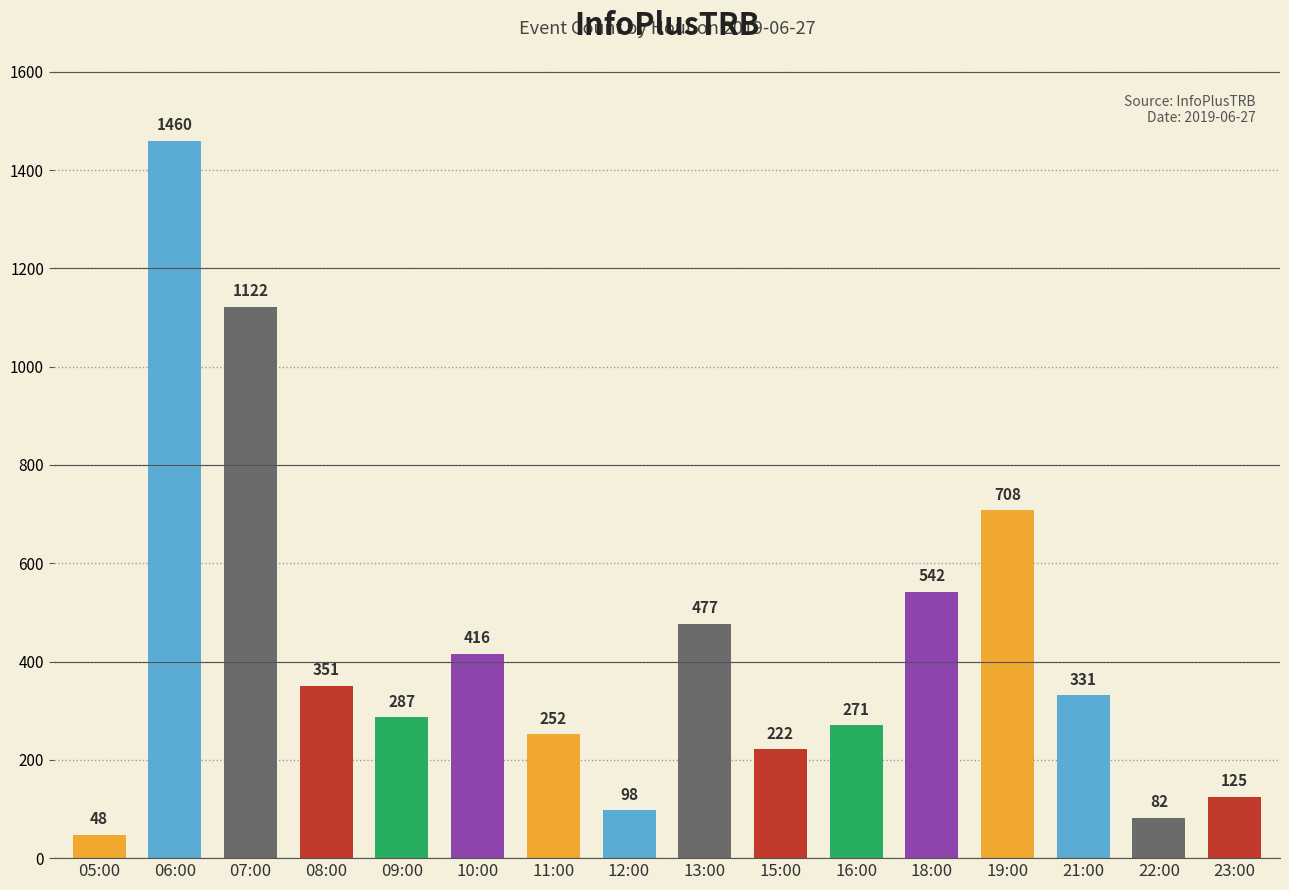

List the labels in order of value, largest first.

06:00, 07:00, 19:00, 18:00, 13:00, 10:00, 08:00, 21:00, 09:00, 16:00, 11:00, 15:00, 23:00, 12:00, 22:00, 05:00